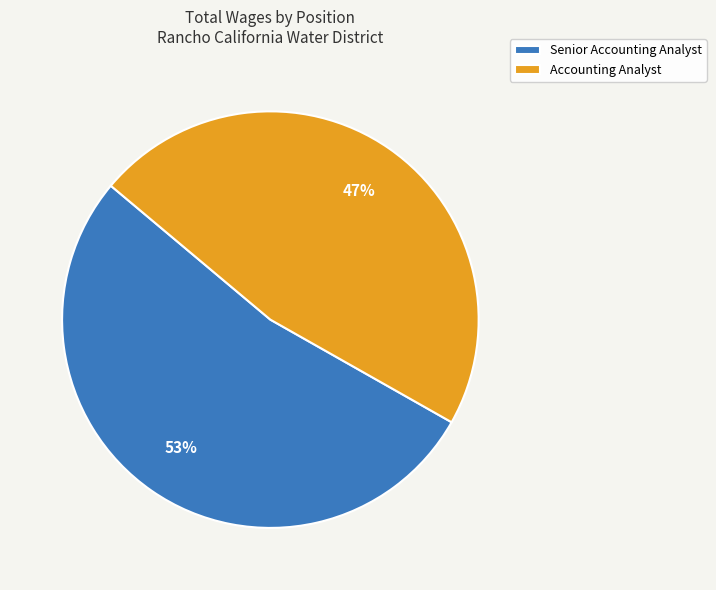

Is it true that Senior Accounting Analyst is 58% of the pie?

False